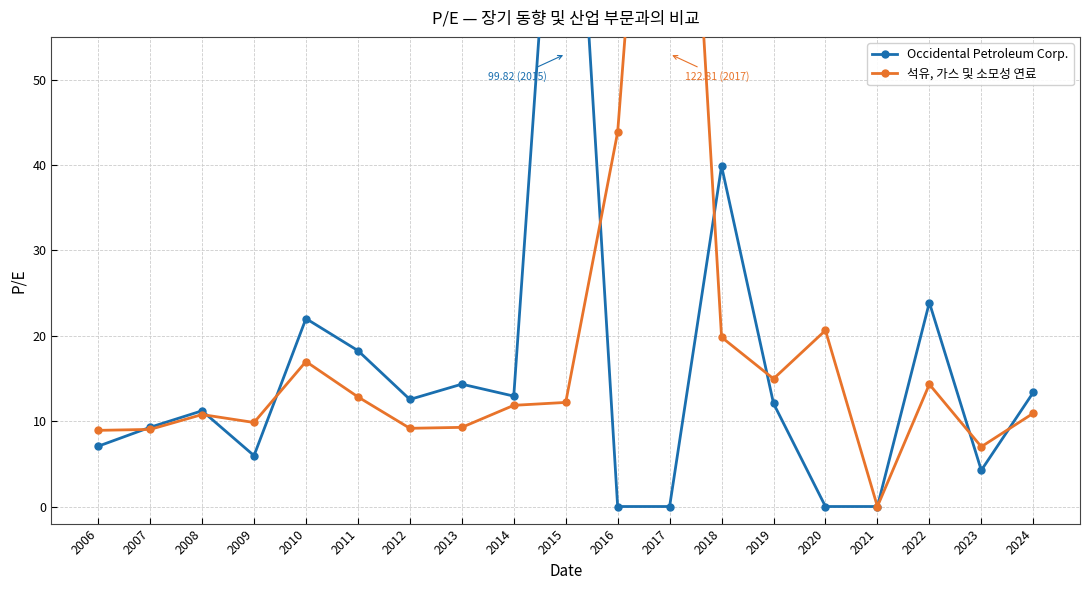

What is the difference between the 석유, 가스 및 소모성 연료 values at 2007 and 2008?

1.7